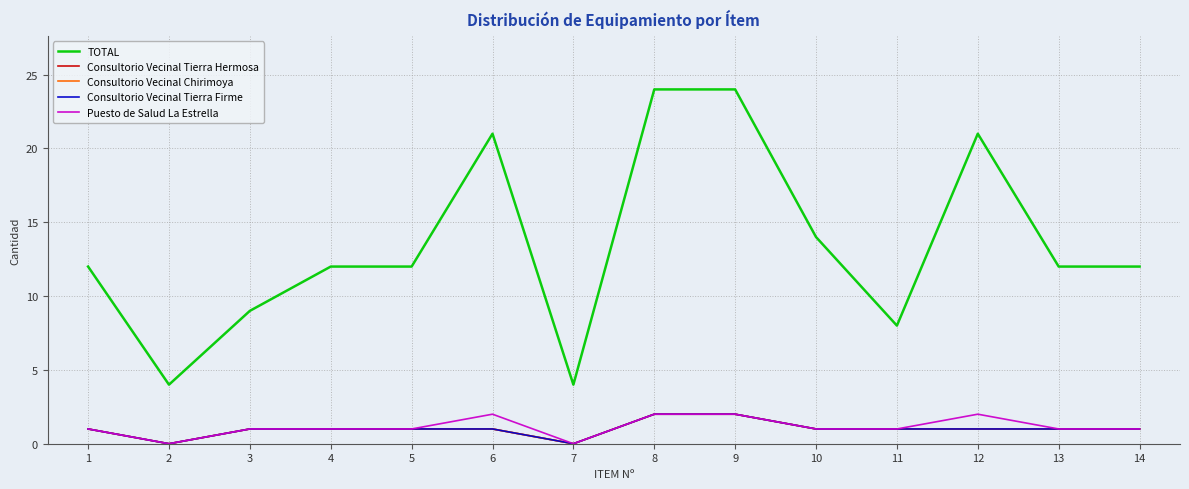

The value of Consultorio Vecinal Tierra Hermosa at 14 is 1. True or false?

True